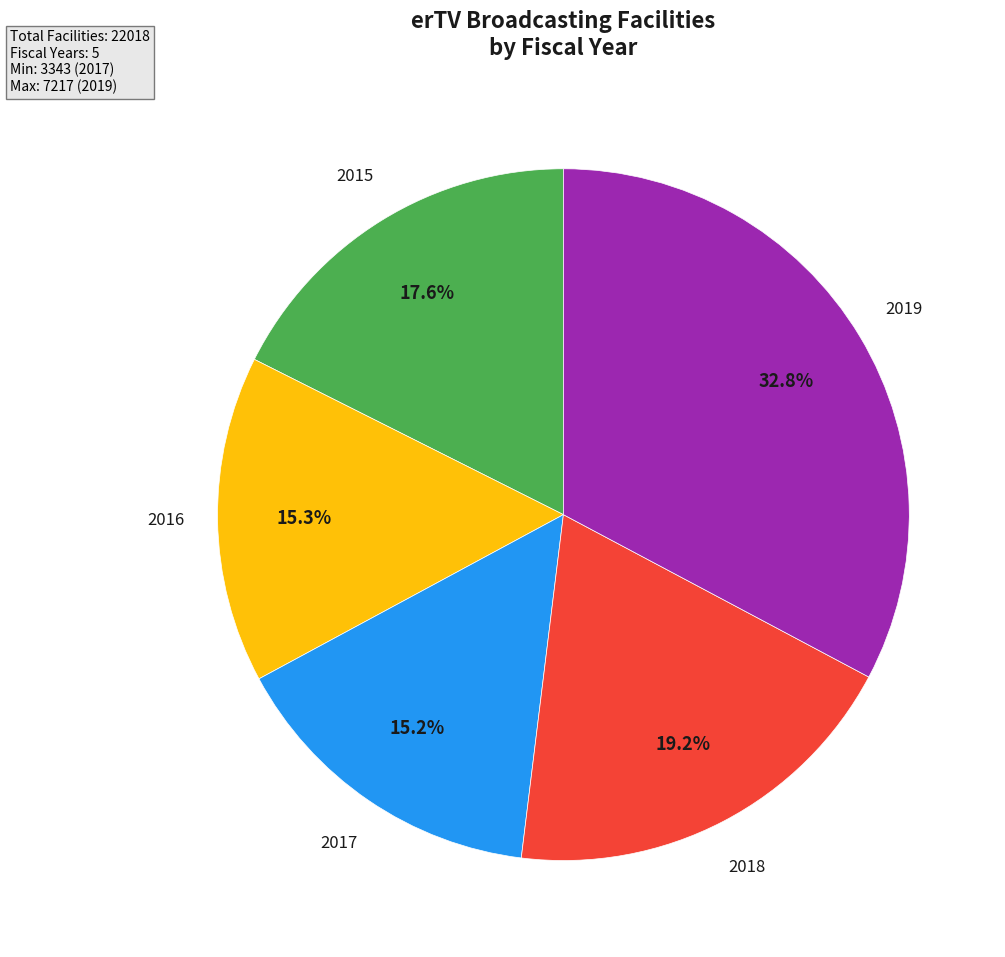

Combined, do 2016 and 2019 account for over 50%?

No